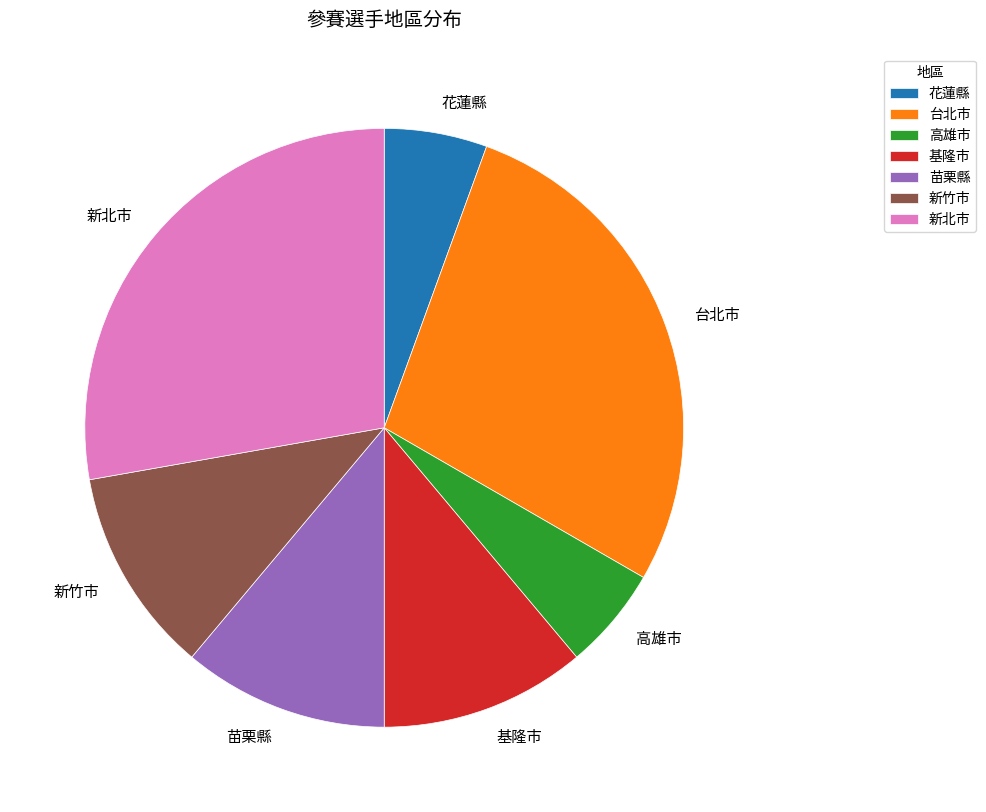

Combined, do 台北市 and 花蓮縣 account for over 50%?

No